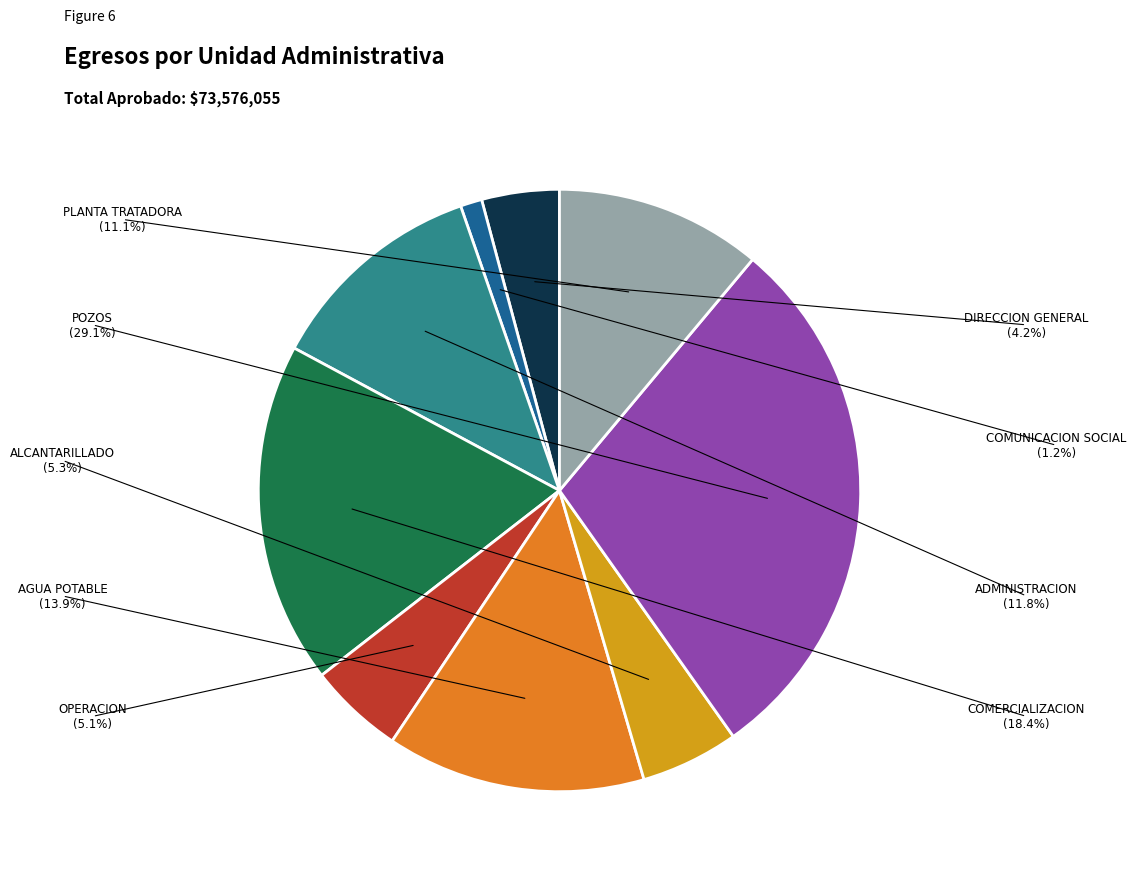

Does any single category account for the majority?

No